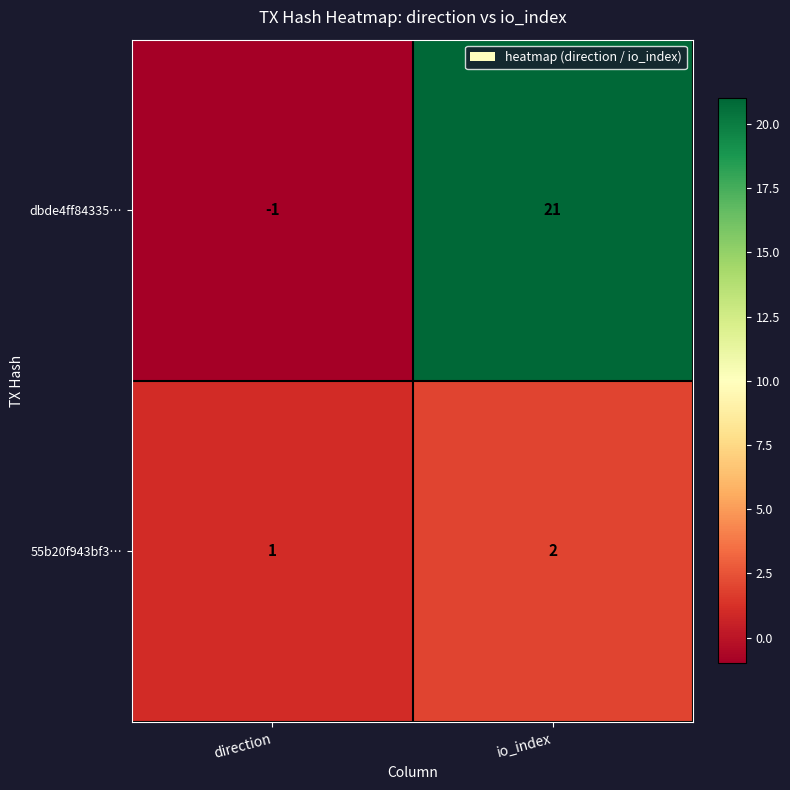

Which series changed the most between direction and io_index?

dbde4ff84335…